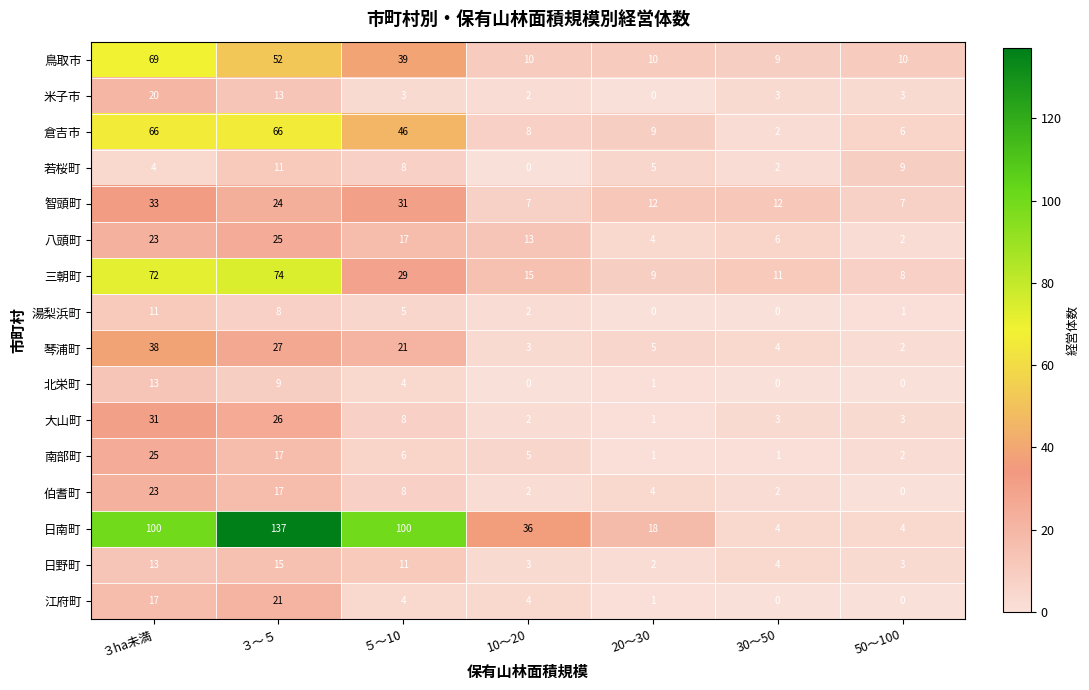

Which series has the largest total across all categories?

日南町